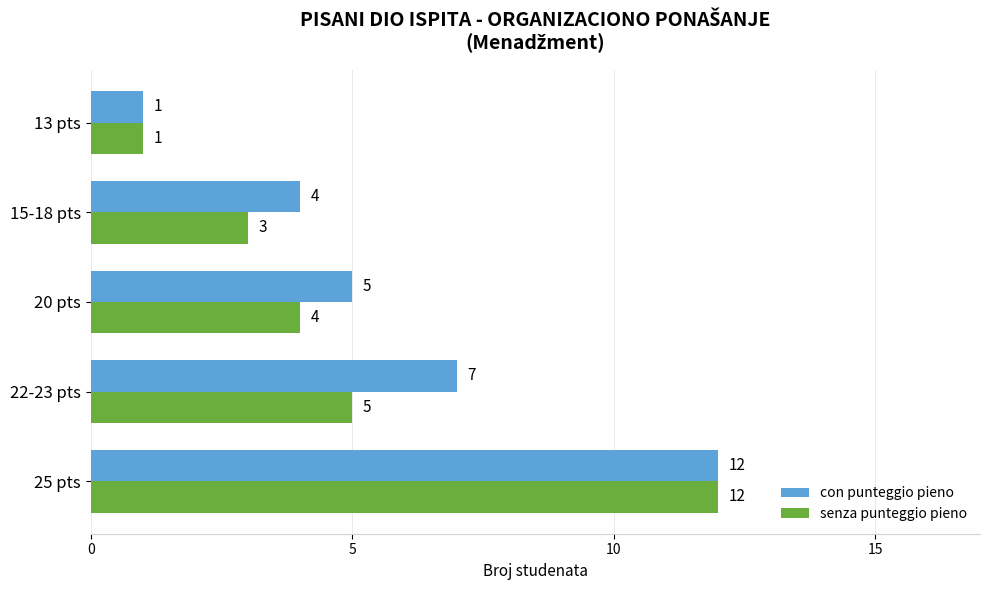

True or false: senza punteggio pieno has a value of 2 at 15-18 pts.

False